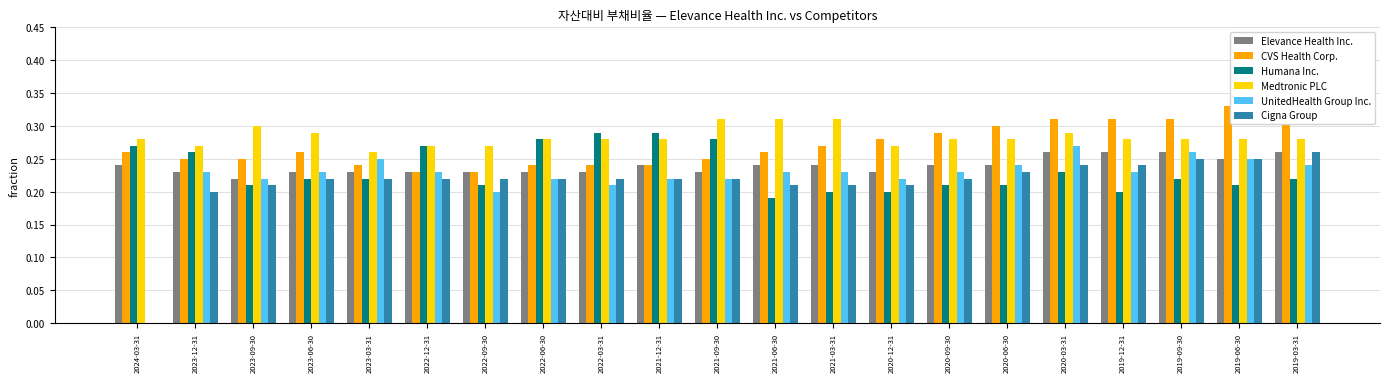

What is the sum of the Humana Inc. values at 2019-09-30 and 2022-09-30?

0.4